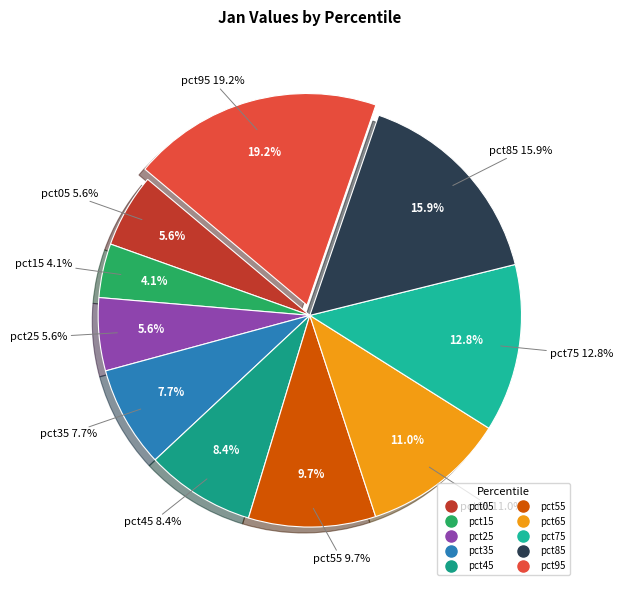

Is pct25 the majority of the pie?

No